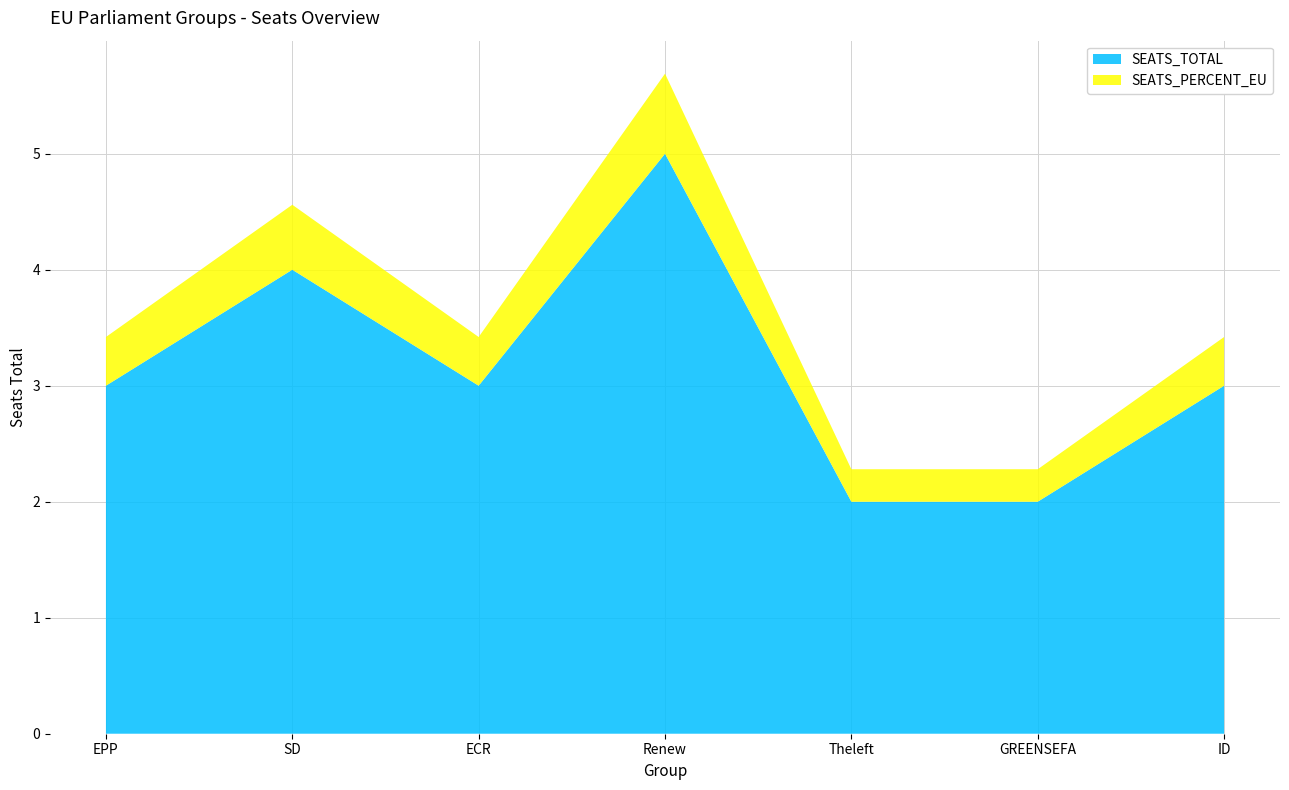

Reading right to left, what are all the values shown in this chart?

SEATS_TOTAL: ID=3.0	GREENSEFA=2.0	Theleft=2.0	Renew=5.0	ECR=3.0	SD=4.0	EPP=3.0
SEATS_PERCENT_EU: ID=0.4	GREENSEFA=0.3	Theleft=0.3	Renew=0.7	ECR=0.4	SD=0.6	EPP=0.4